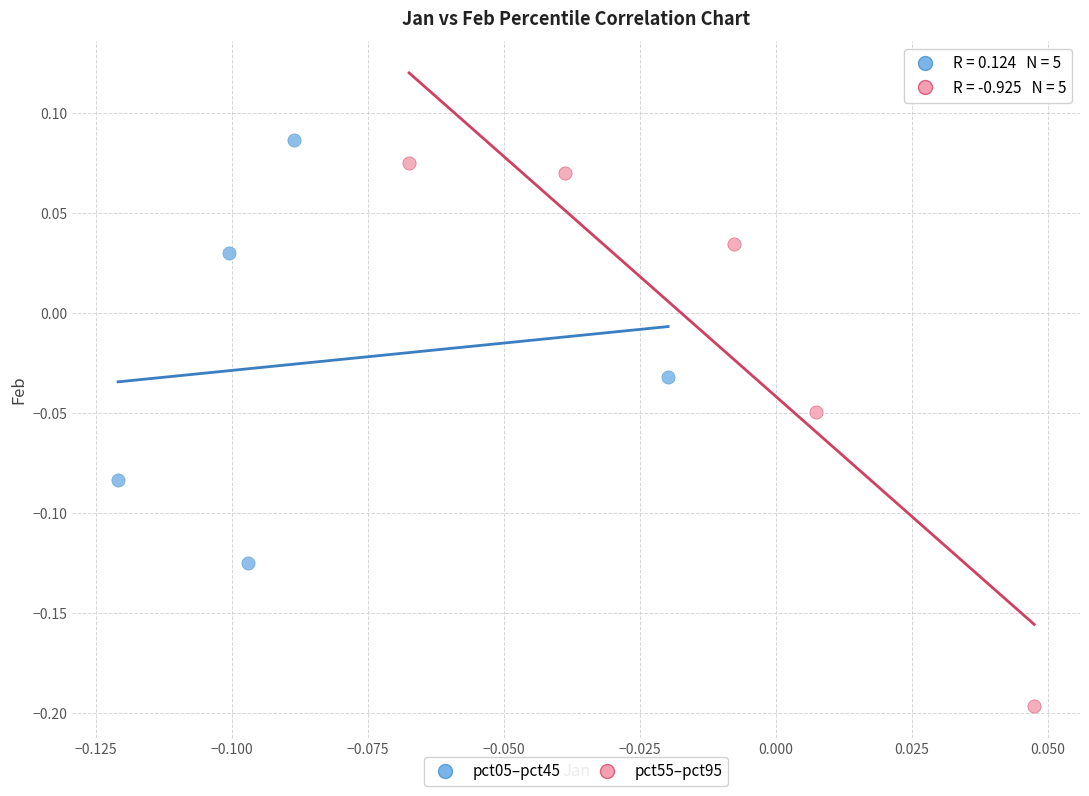

Which series reaches the minimum Y coordinate?

pct55–pct95